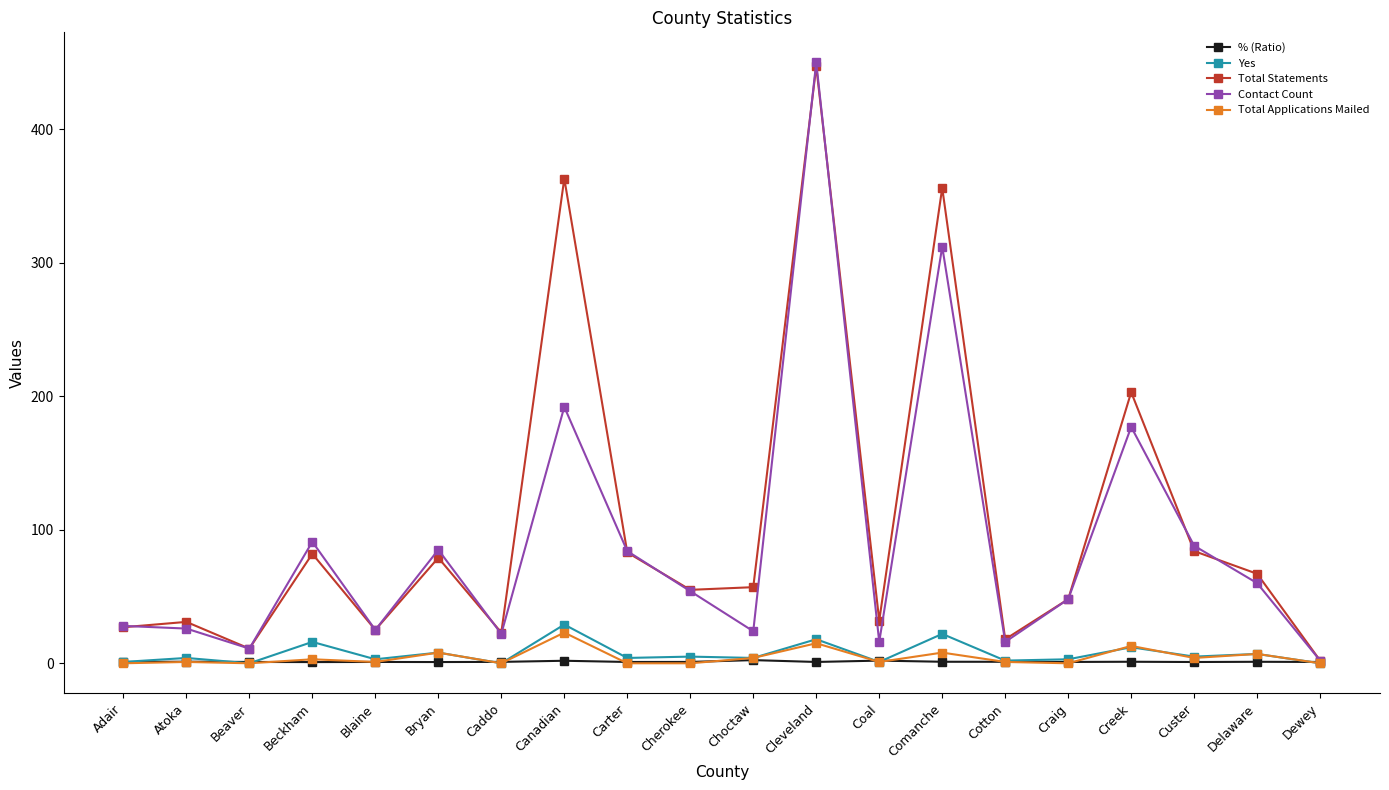

What is the total value across all series at Creek?

406.1